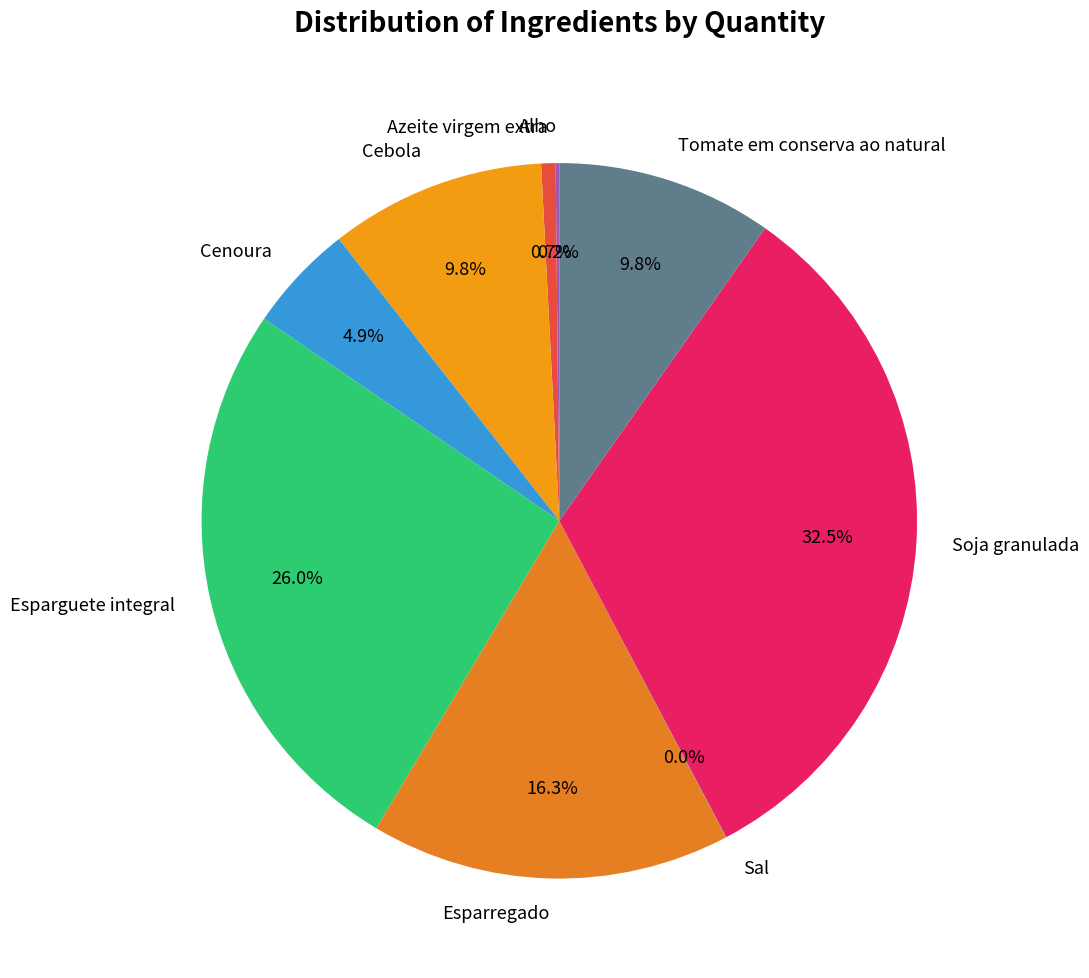

Between Cenoura and Esparguete integral, which is larger?

Esparguete integral